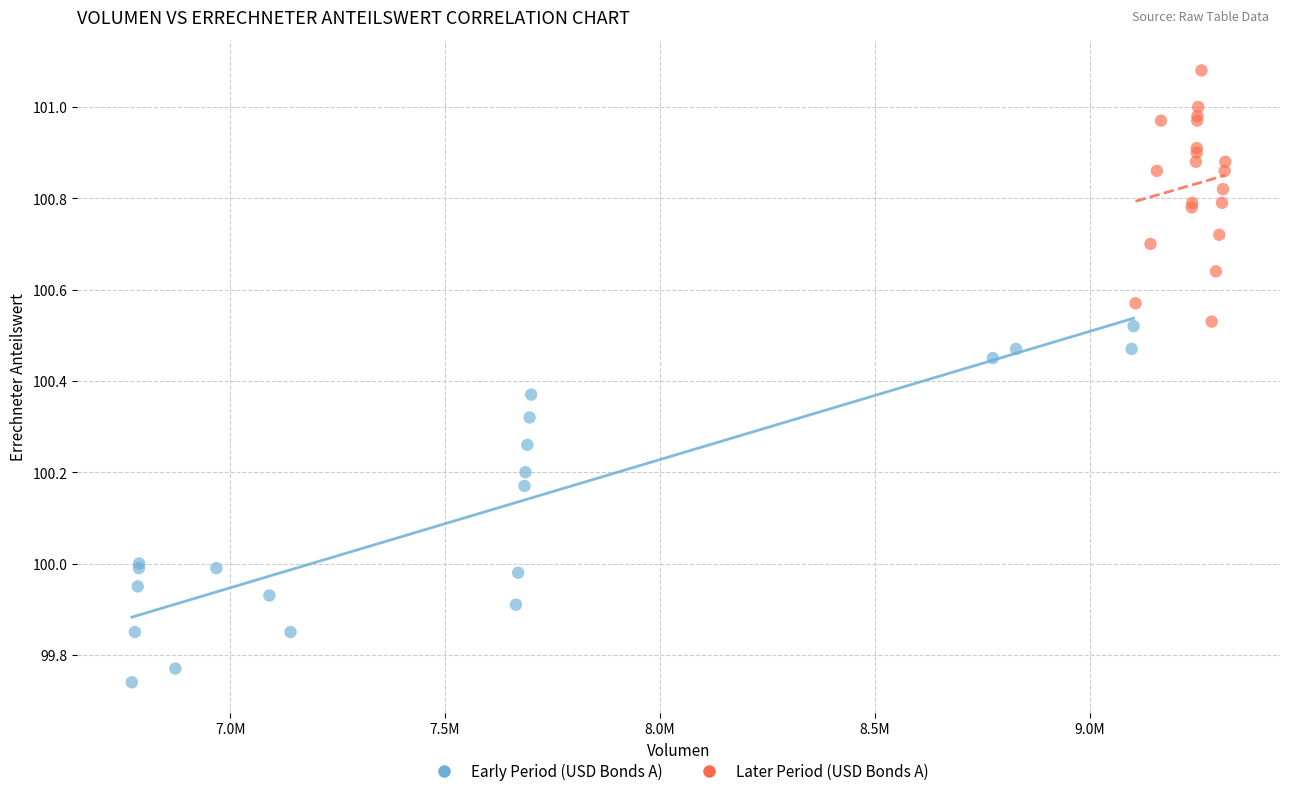

Which series has the widest spread of Y values?

Early Period (USD Bonds A)